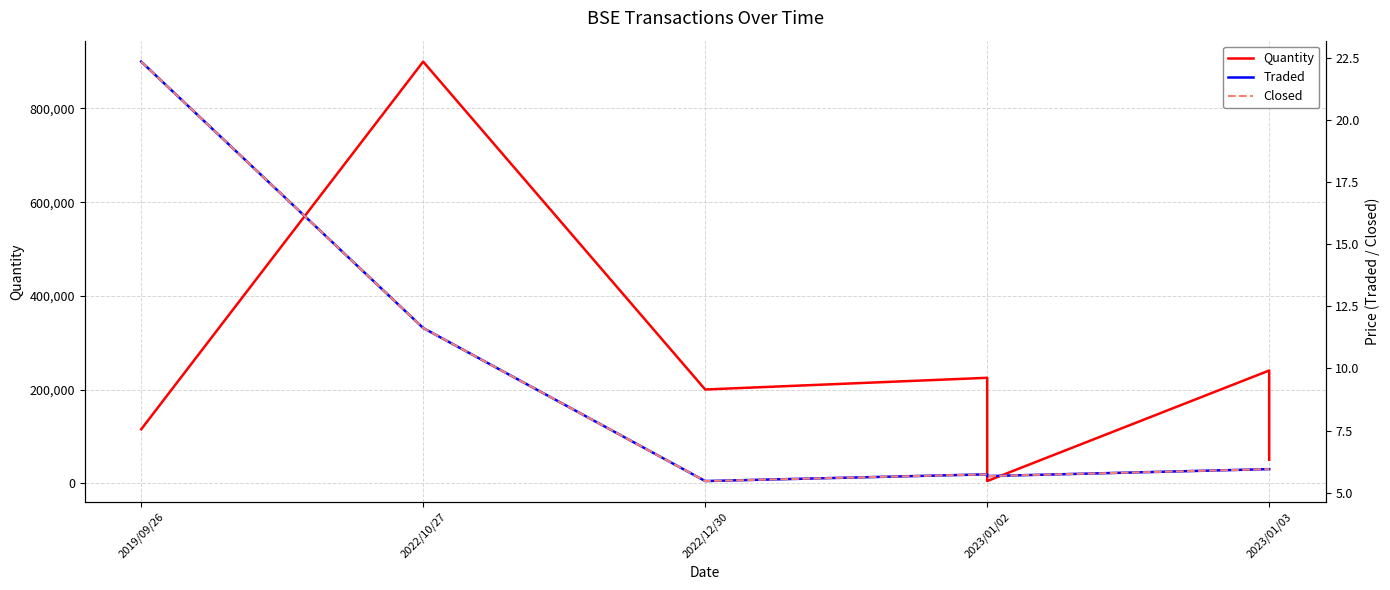

At how many categories does at least one series exceed 591137?

1